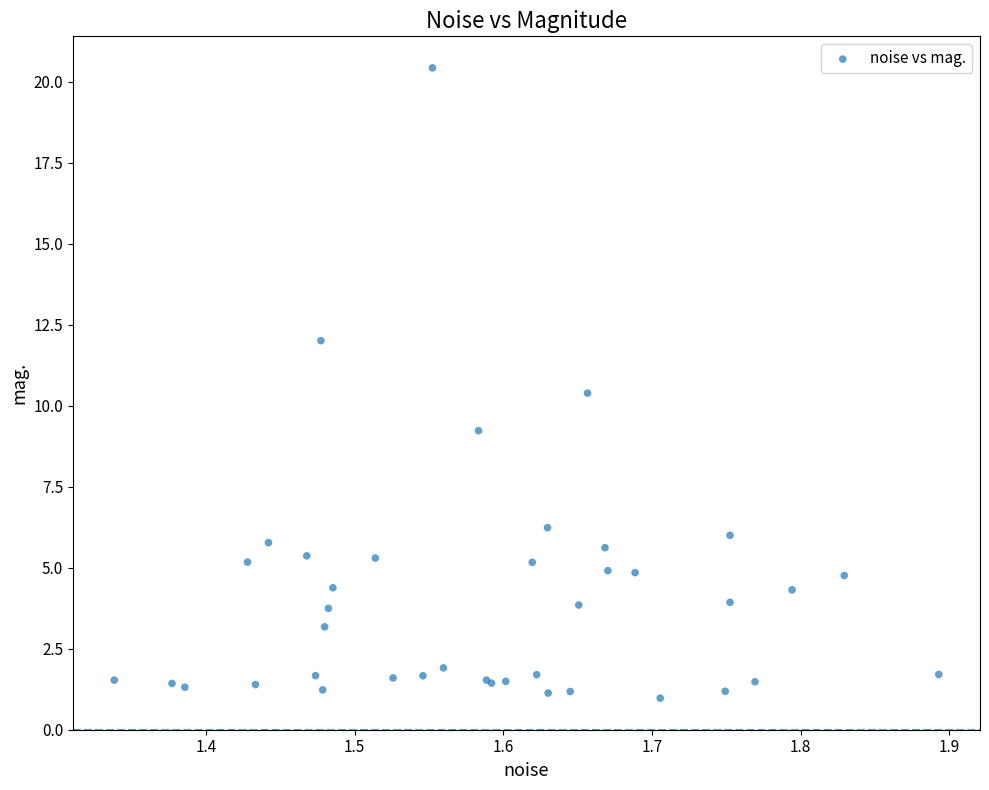

What Y value in the scatter plot is closest to 10?

10.4